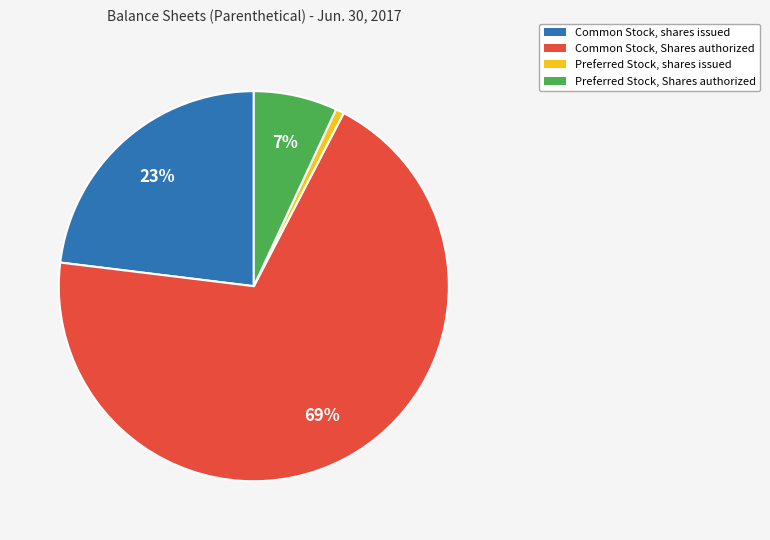

To the nearest percent, what percentage of the pie is Preferred Stock, Shares authorized?

7%